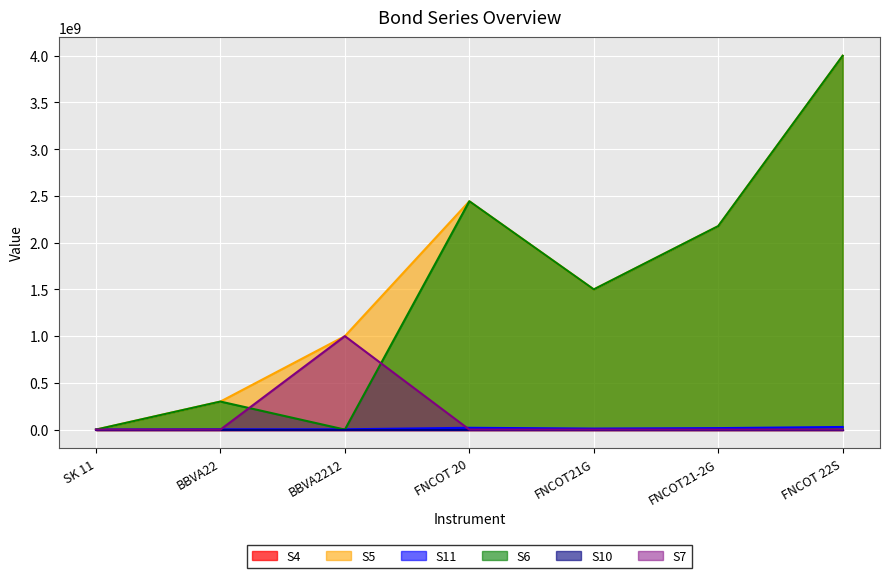

The value of S6 at SK 11 is -2187220267.7. True or false?

False